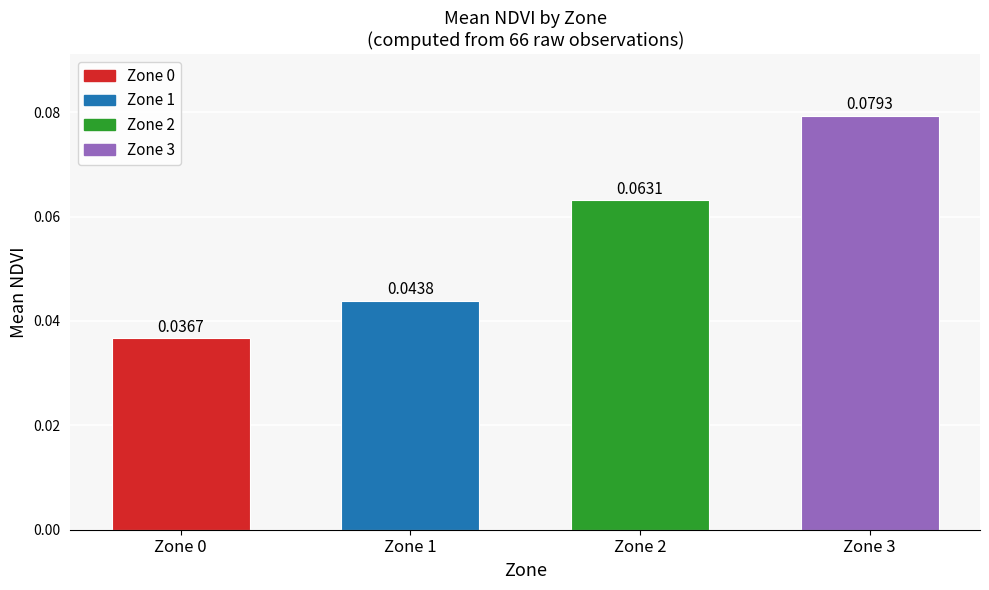

Between Zone 3 and Zone 0, which is larger?

Zone 3